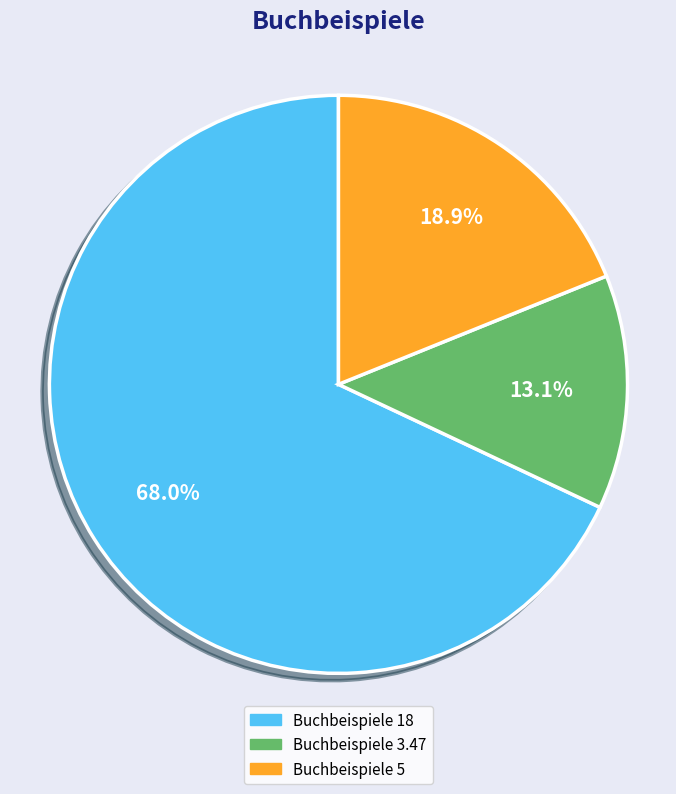

Rank the categories by value from lowest to highest.

Buchbeispiele 3.47, Buchbeispiele 5, Buchbeispiele 18